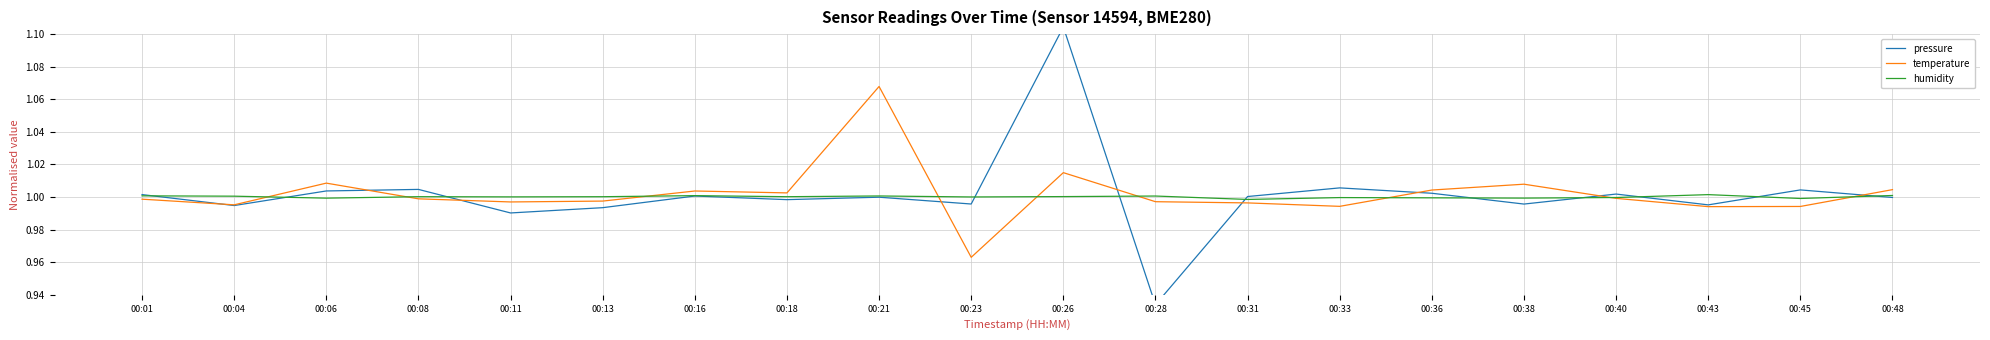

How many intersections are there between humidity and pressure?

11